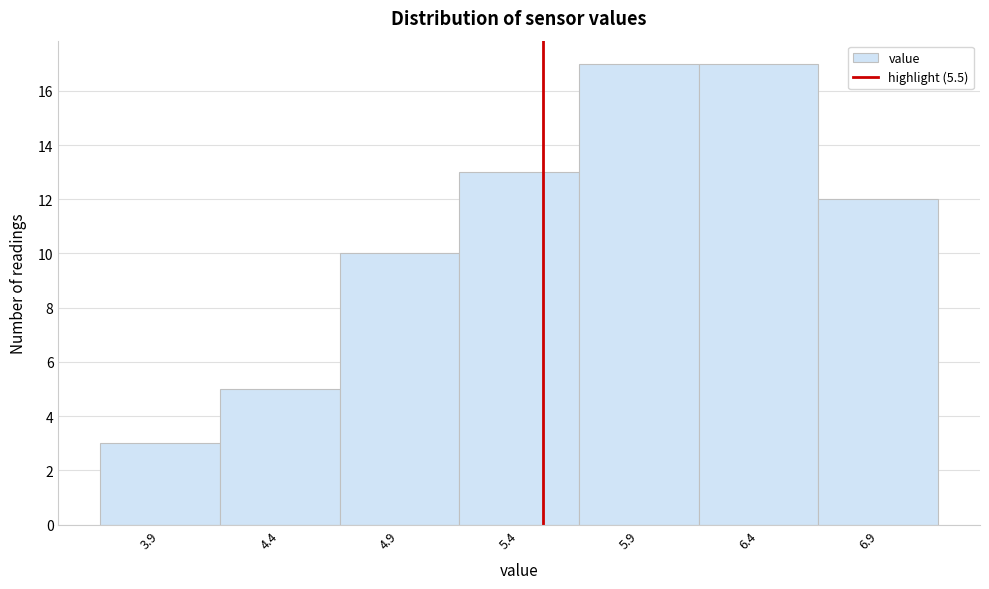

What is the height of the bar covering 4.15 to 4.65 on the x-axis? The values are not printed on the chart, so give them approximately, as read against the axis.

5